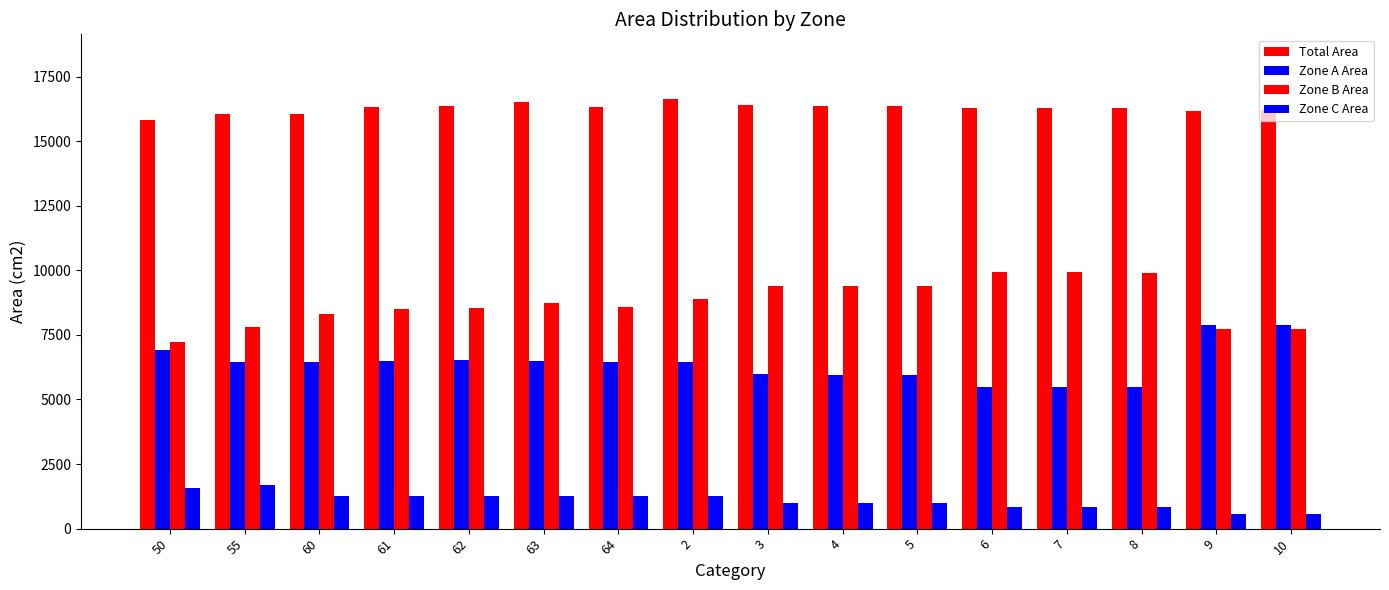

How many values in the Total Area series are below 16326?

8